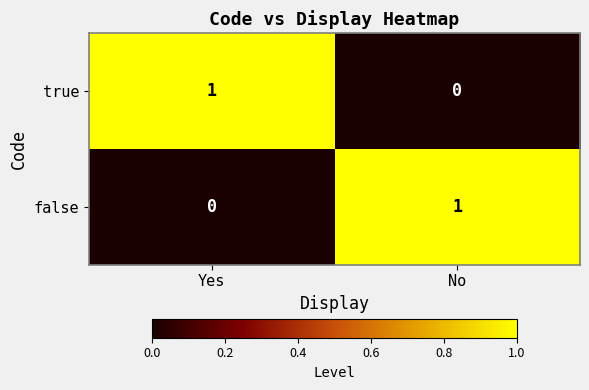

At which label is true closest to 0?

No